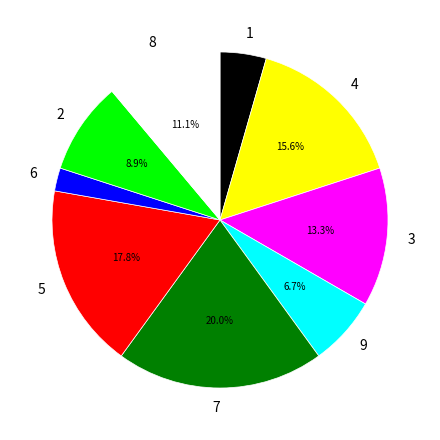

How many segments does this pie chart have?

9